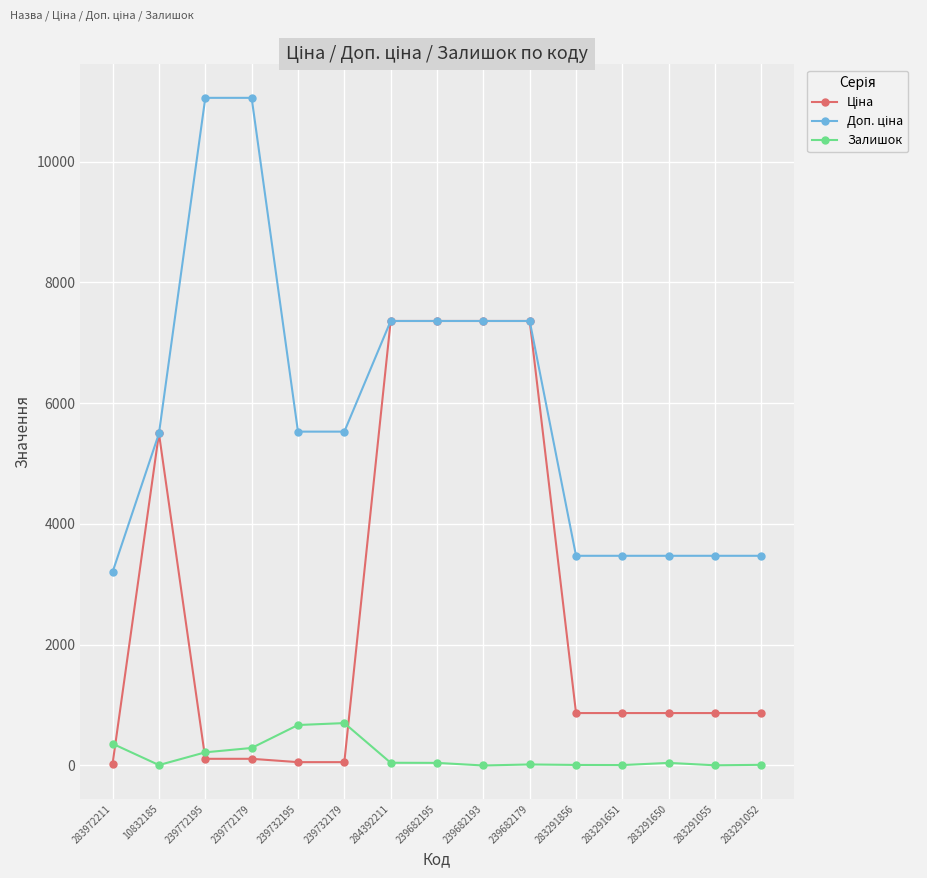

What is the spread (max minus min) of values at 239732179?

5472.7